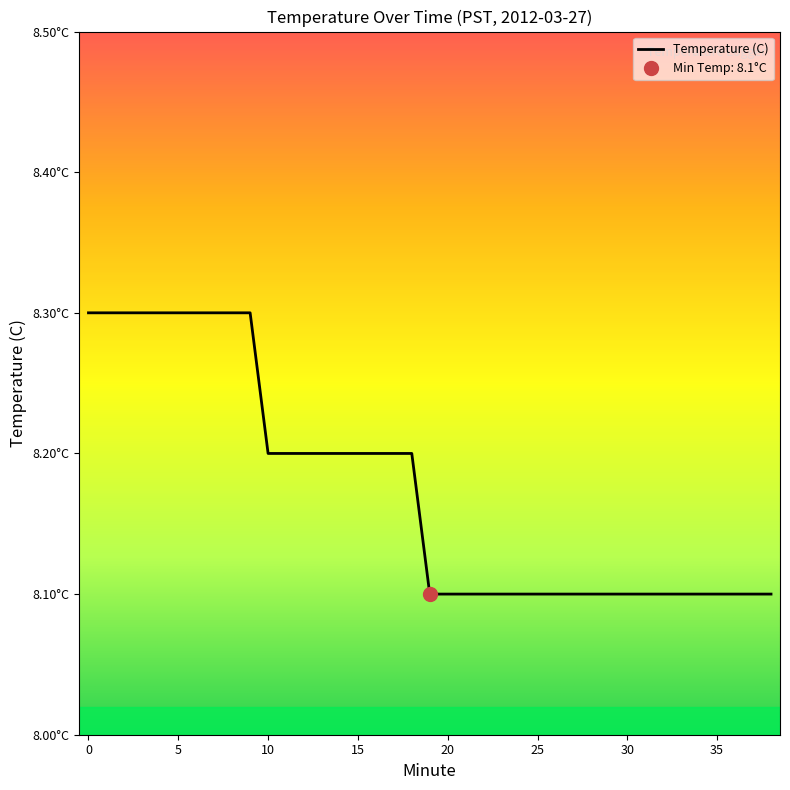

The chart shows a value of 12.6 at 20. True or false?

False